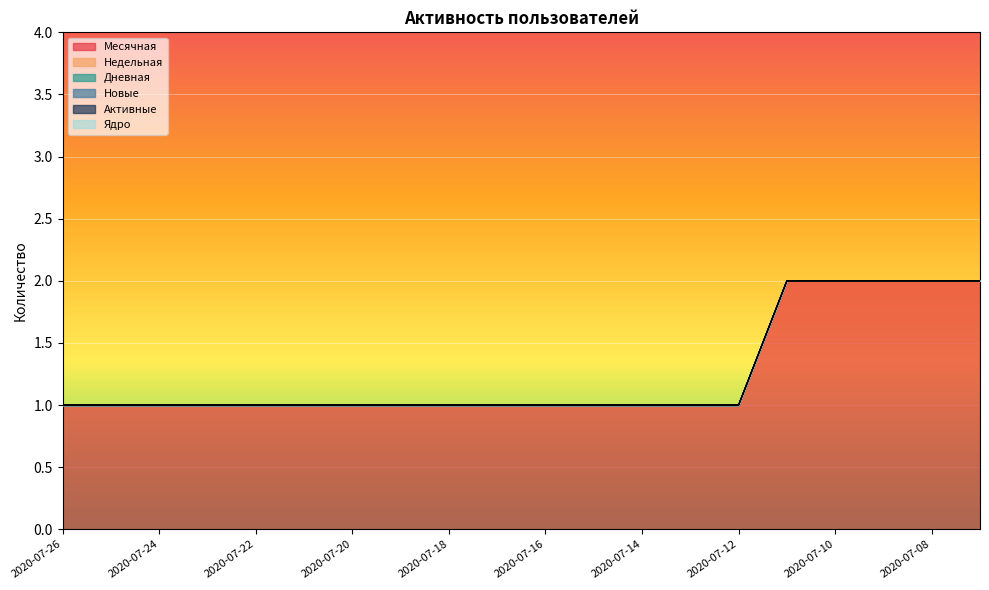

At which category is the sum across all series the highest?

2020-07-11